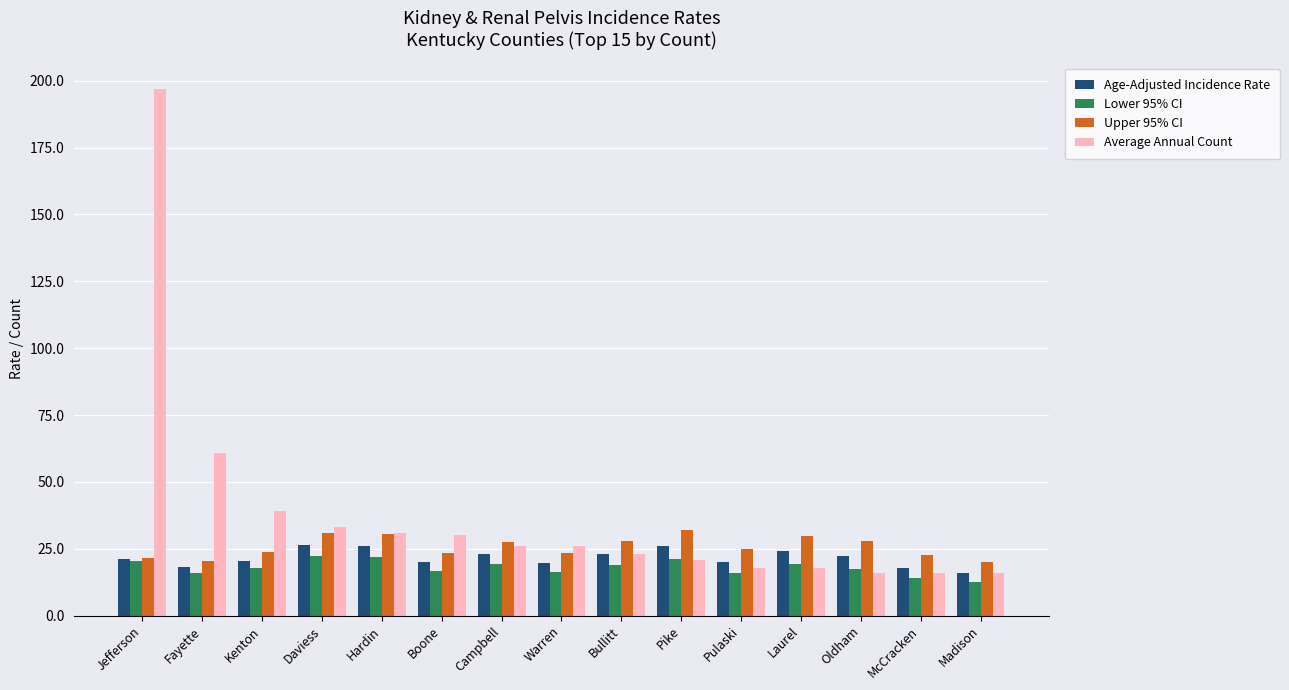

What value does the Upper 95% CI series have at Oldham?

28.0